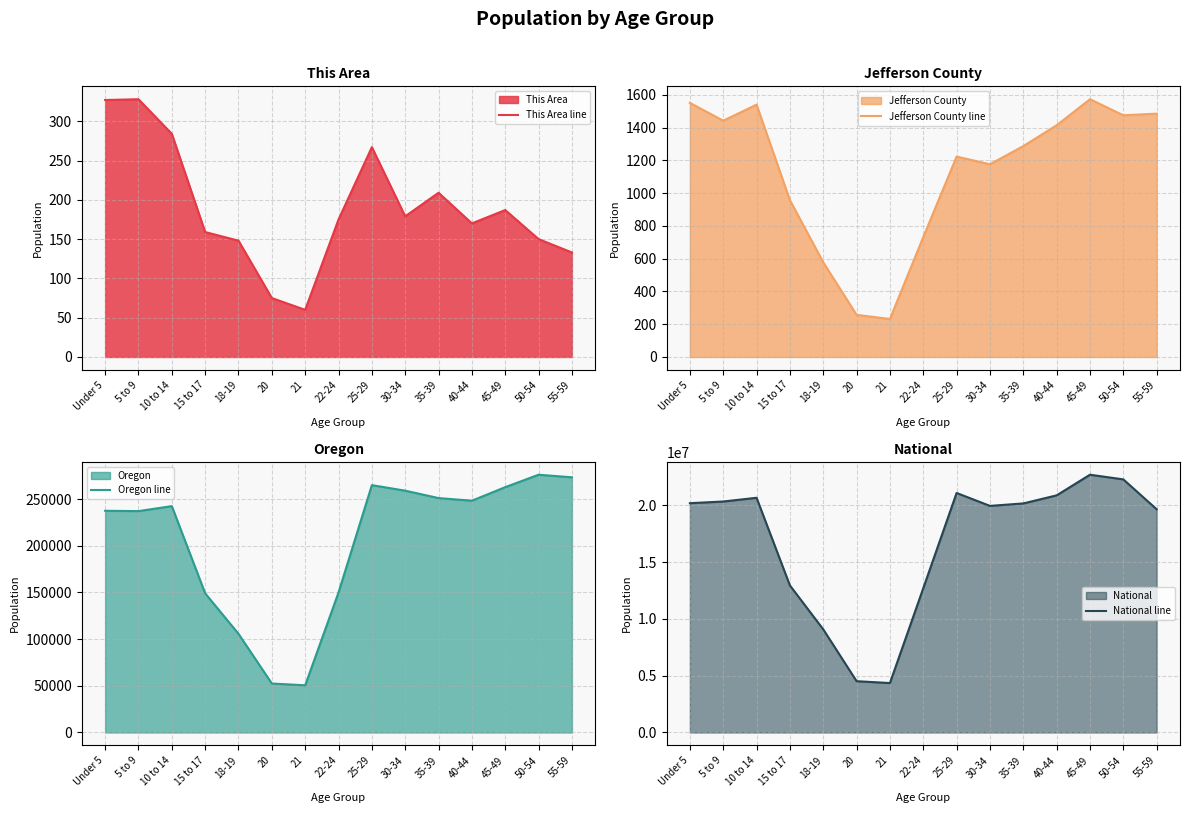

At which category is the sum across all series the highest?

45-49